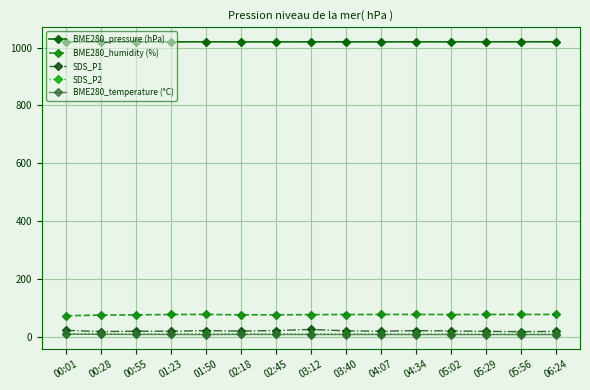

True or false: BME280_humidity (%) and BME280_pressure (hPa) cross at least once.

False